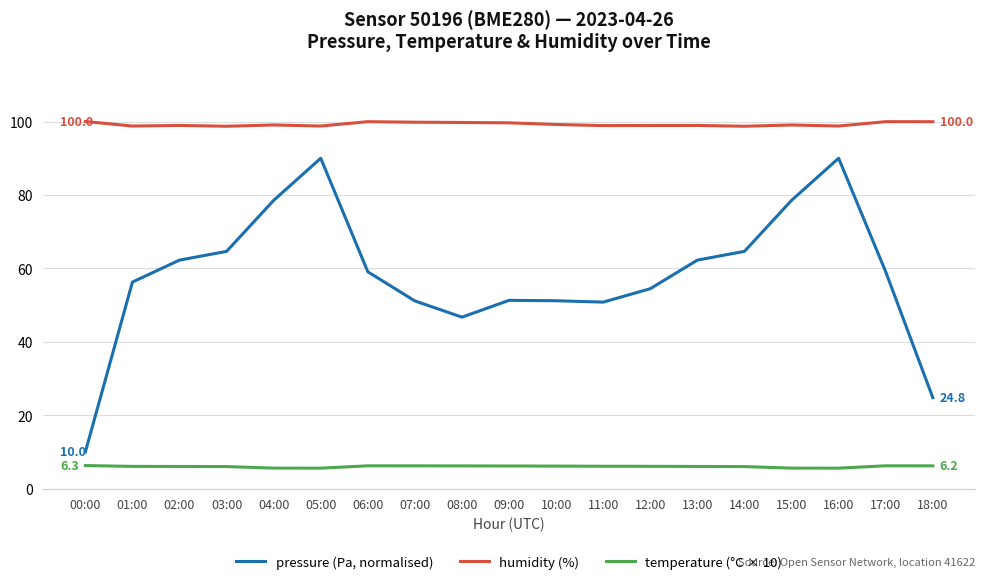

True or false: humidity (%) and temperature (°C × 10) intersect in this chart.

False